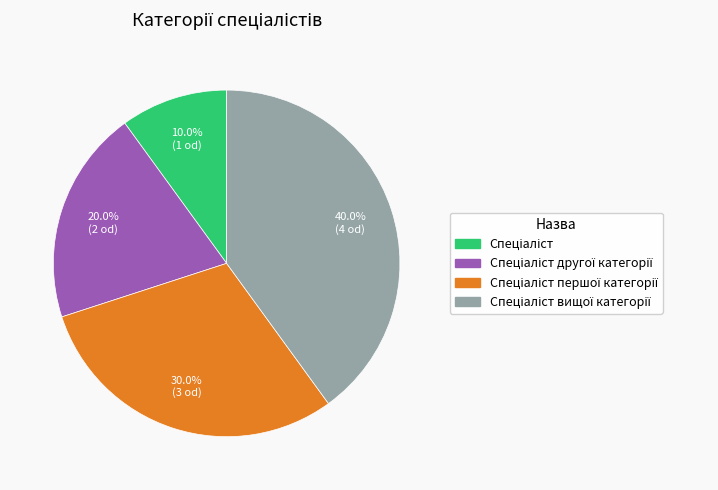

Is there any slice that represents more than half of the pie?

No